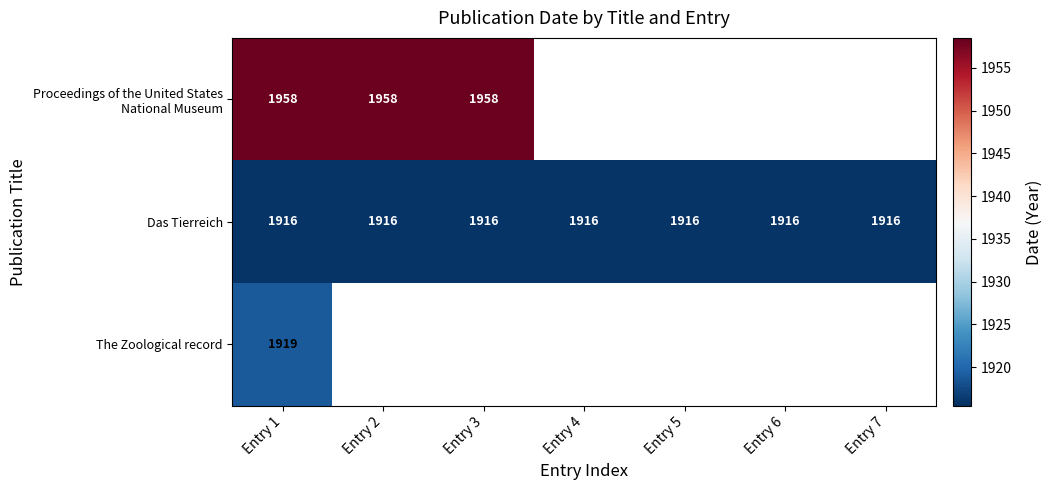

The Das Tierreich series shows 1012 at Entry 6. True or false?

False